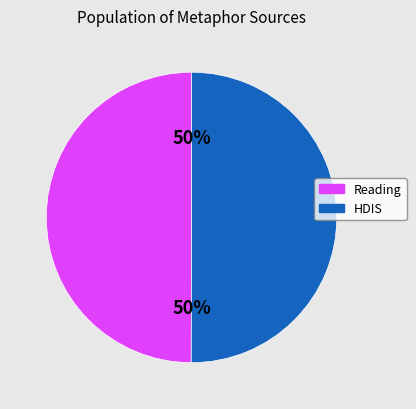

What is the ratio of the value at Reading to the value at HDIS?

1.0